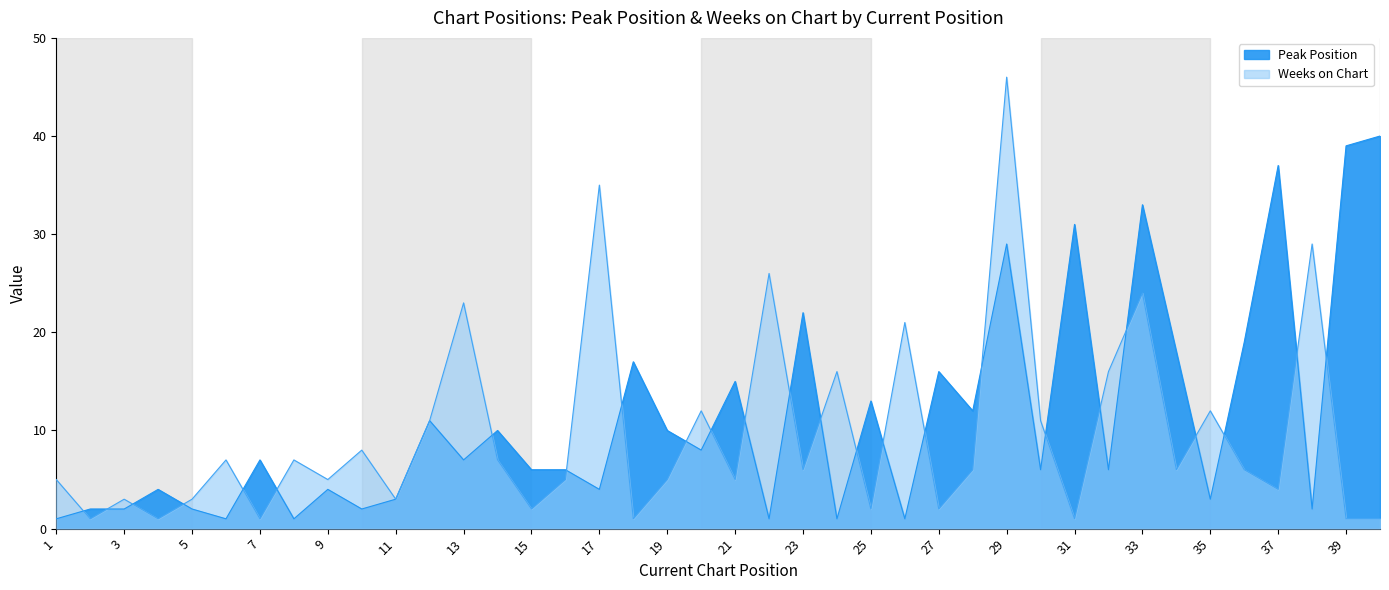

What is the maximum value for Weeks on Chart?

46